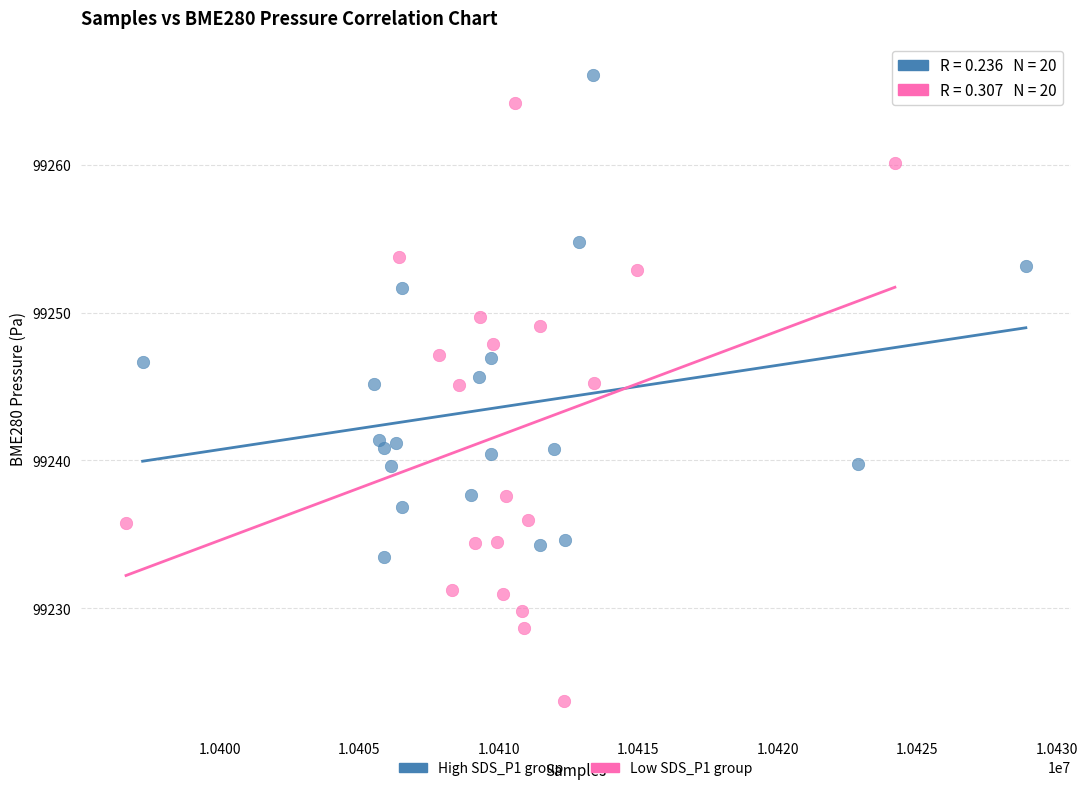

Which series reaches the minimum Y coordinate?

Low SDS_P1 group